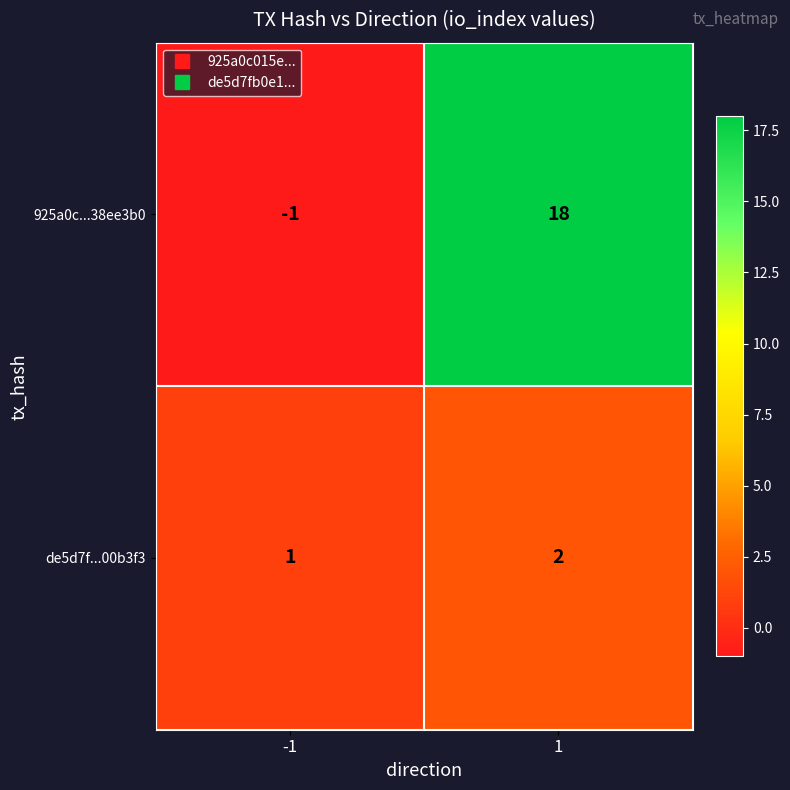

Reading left to right, transcribe all the data shown in this chart.

925a0c...38ee3b0: -1=-1	1=18
de5d7f...00b3f3: -1=1	1=2